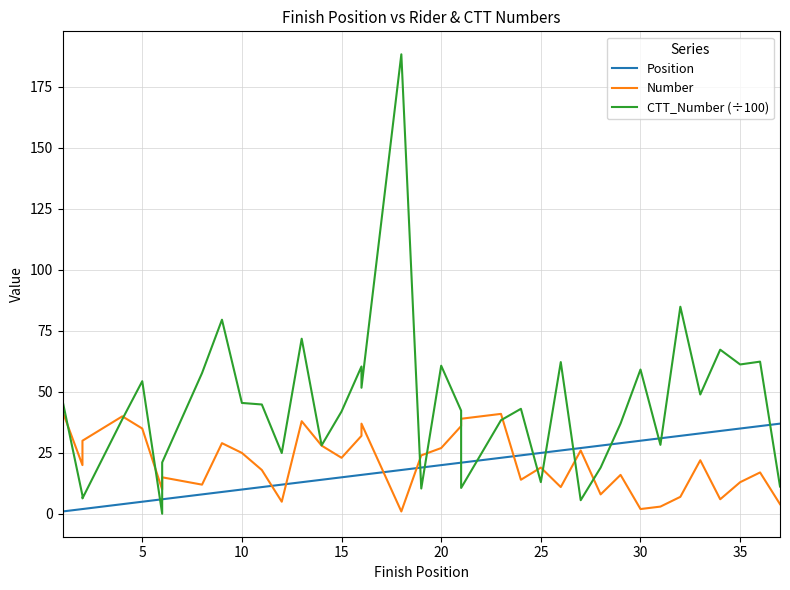

What is the sum of all Position values?

699.0